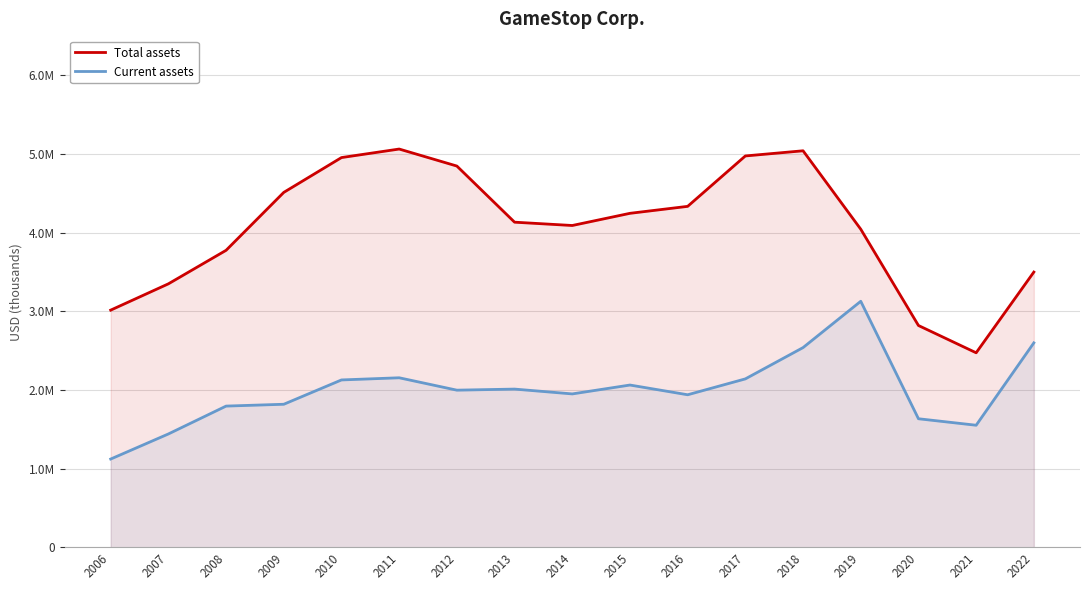

True or false: Current assets and Total assets cross at least once.

False